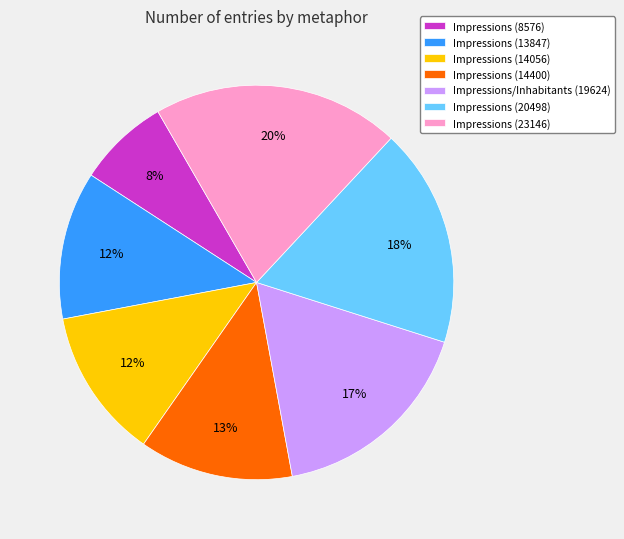

Is it true that Impressions (20498) is 5% of the pie?

False